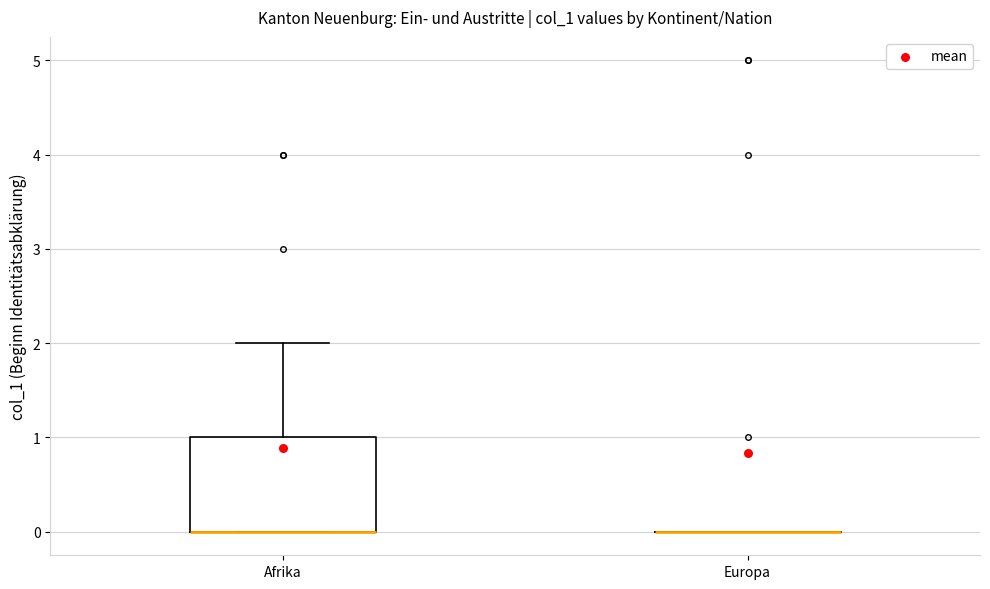

Reading left to right, read every box against the y-axis: the position of its median line, the range the box covers, and the ends of its whiskers. The values are not printed on the chart, so give them approximately, as read against the axis.

Afrika: median 0 (drawn on the box's lower edge), box 0 to 1, whiskers 0 to 2
Europa: box collapsed to a line at 0, whiskers 0 to 0